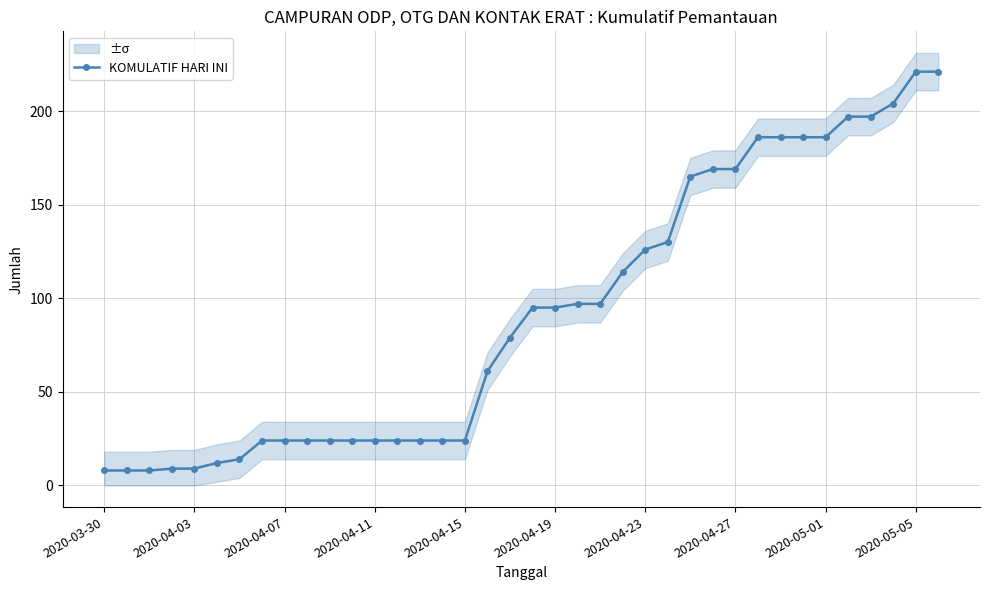

List the labels in order of value, largest first.

36, 37, 35, 33, 34, 29, 30, 31, 32, 27, 28, 26, 25, 24, 23, 21, 22, 19, 20, 18, 17, 2020-04-27, 2020-05-01, 2020-05-05, 10, 11, 12, 13, 14, 15, 16, 2020-04-23, 2020-04-19, 2020-04-11, 2020-04-15, 2020-03-30, 2020-04-03, 2020-04-07